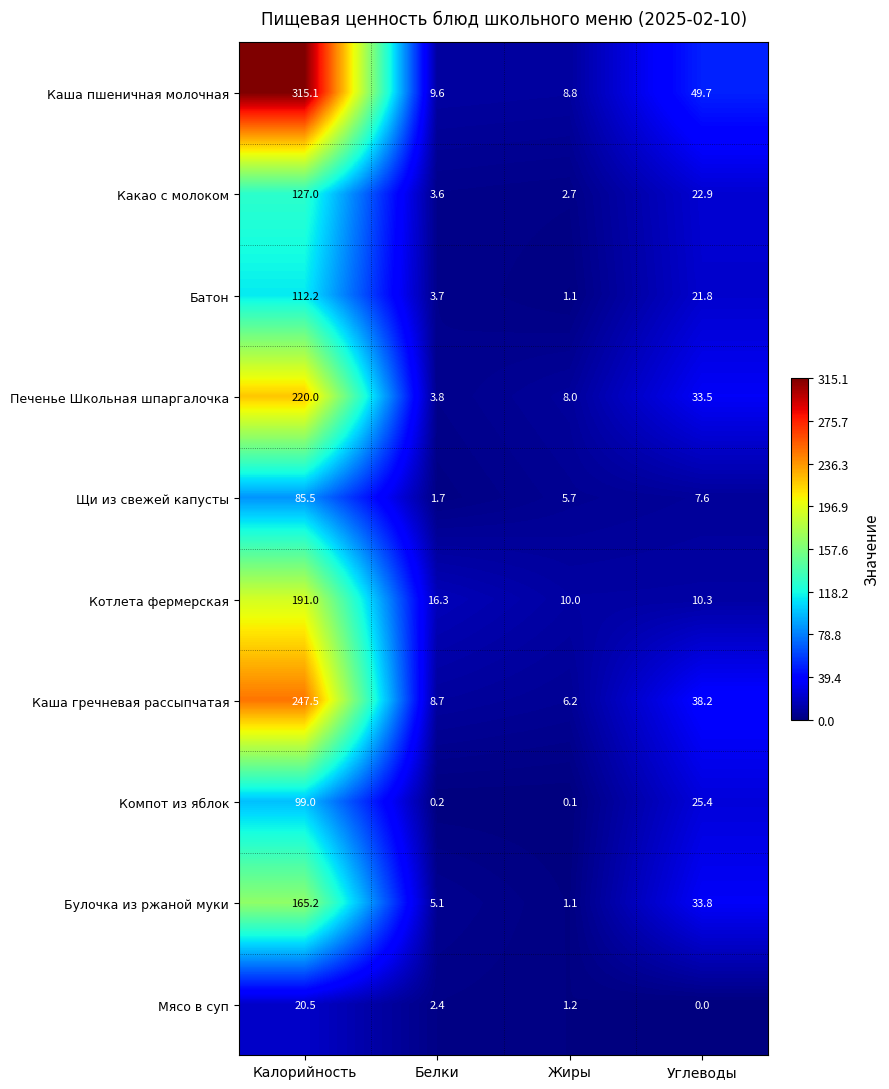

What is the difference between the maximum and minimum values in the Каша гречневая рассыпчатая series?

241.3